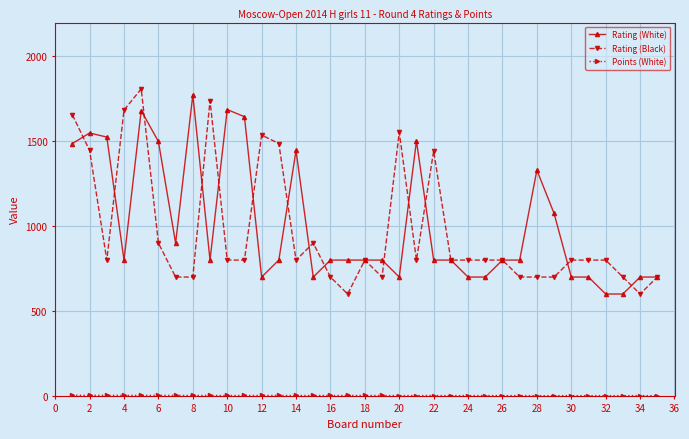

What is the value of the Rating (Black) point at the 7th from the left?

700.0